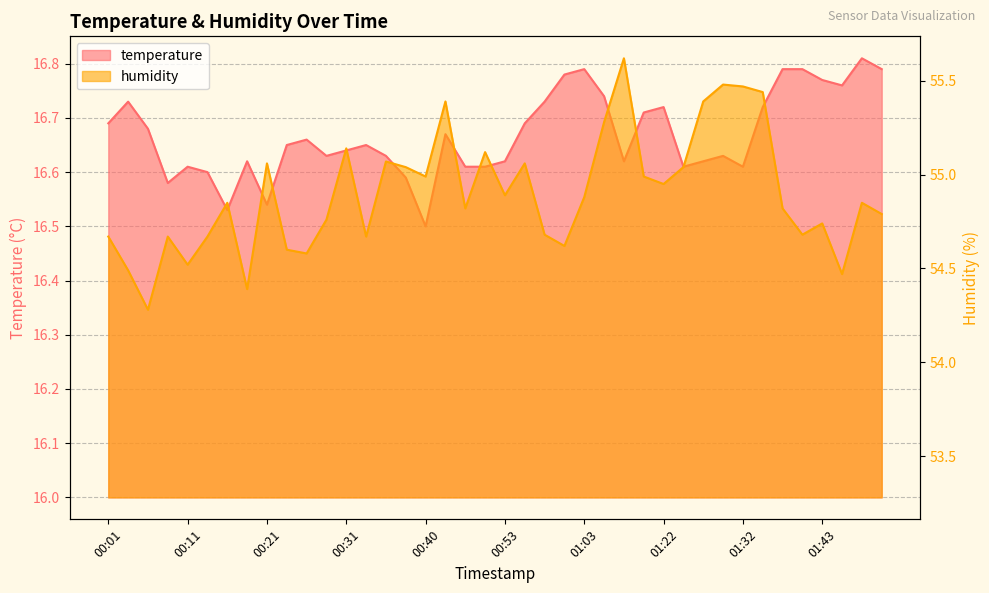

The temperature series shows 16.7 at 00:43. True or false?

True